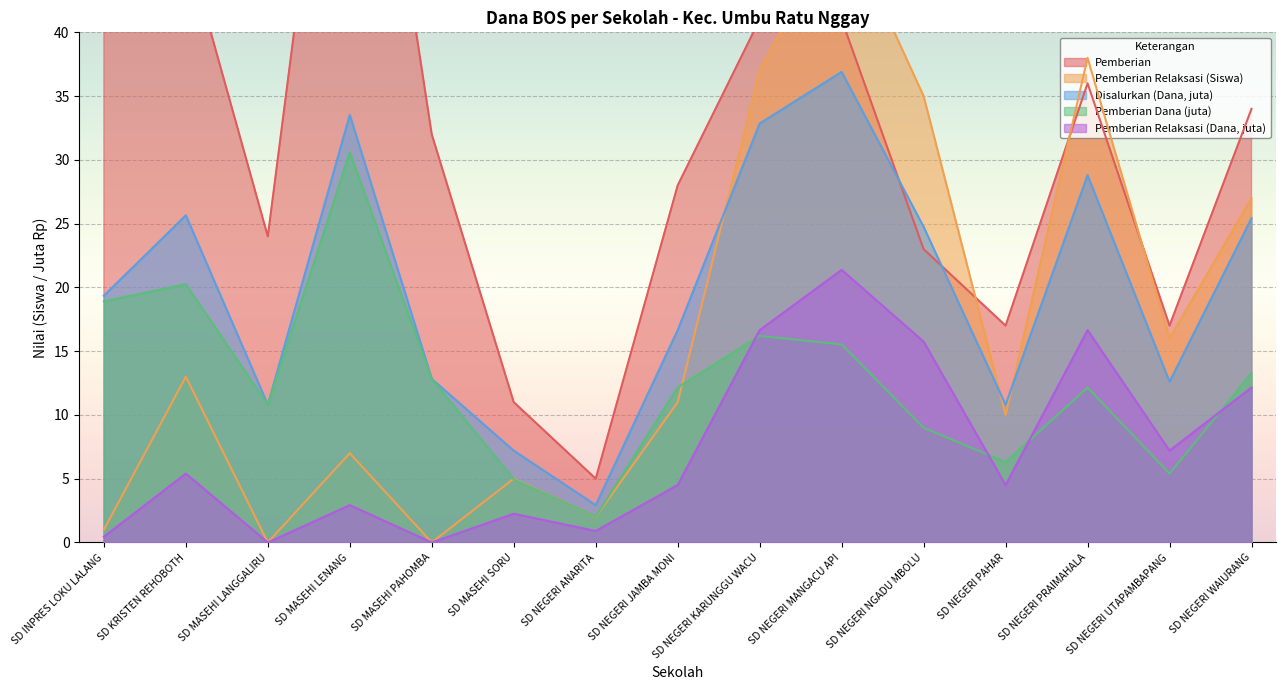

What is the label of the 10th point from the right?

SD MASEHI SORU